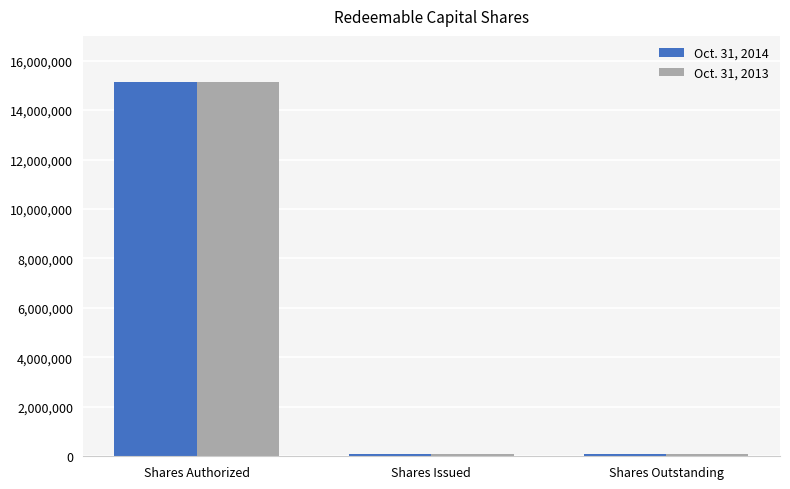

At which category is the sum across all series the highest?

Shares Authorized